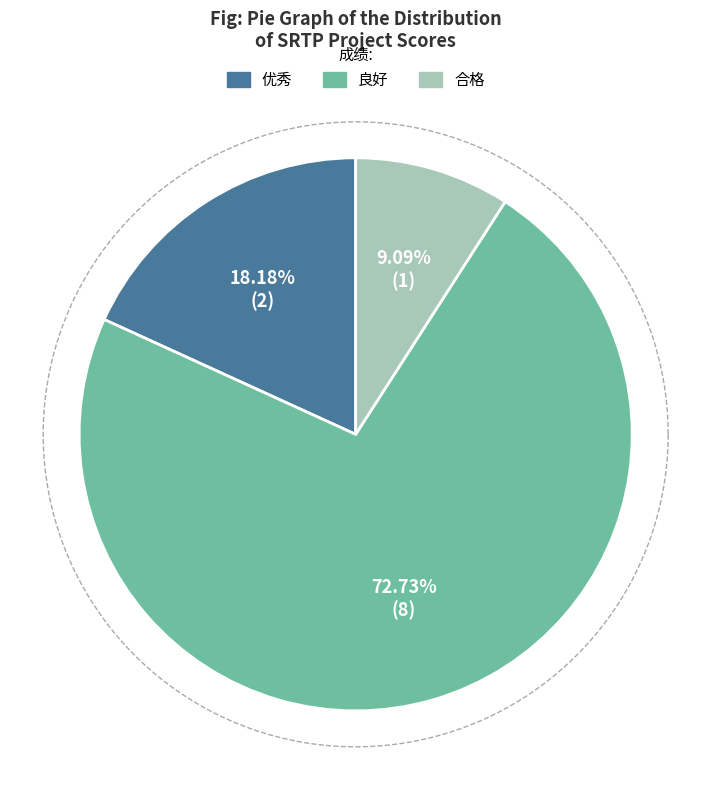

What is the largest slice in the pie chart?

良好